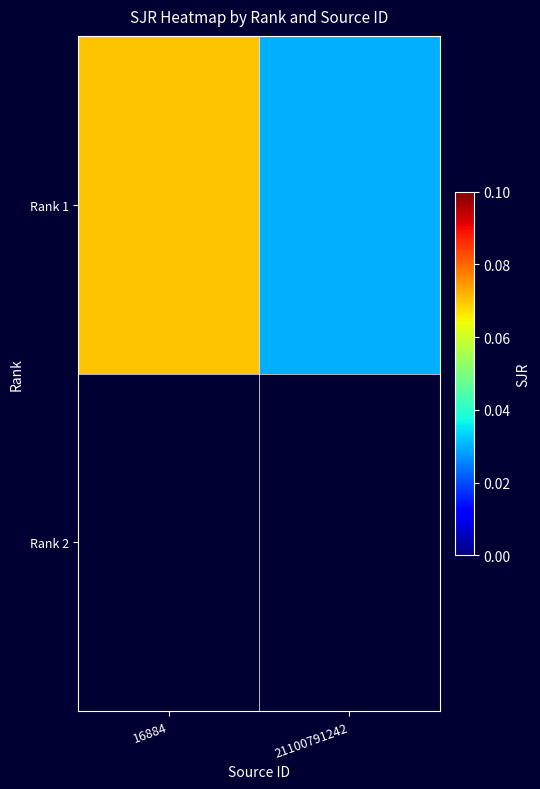

Is it true that the value at 16884 is 0.0?

False